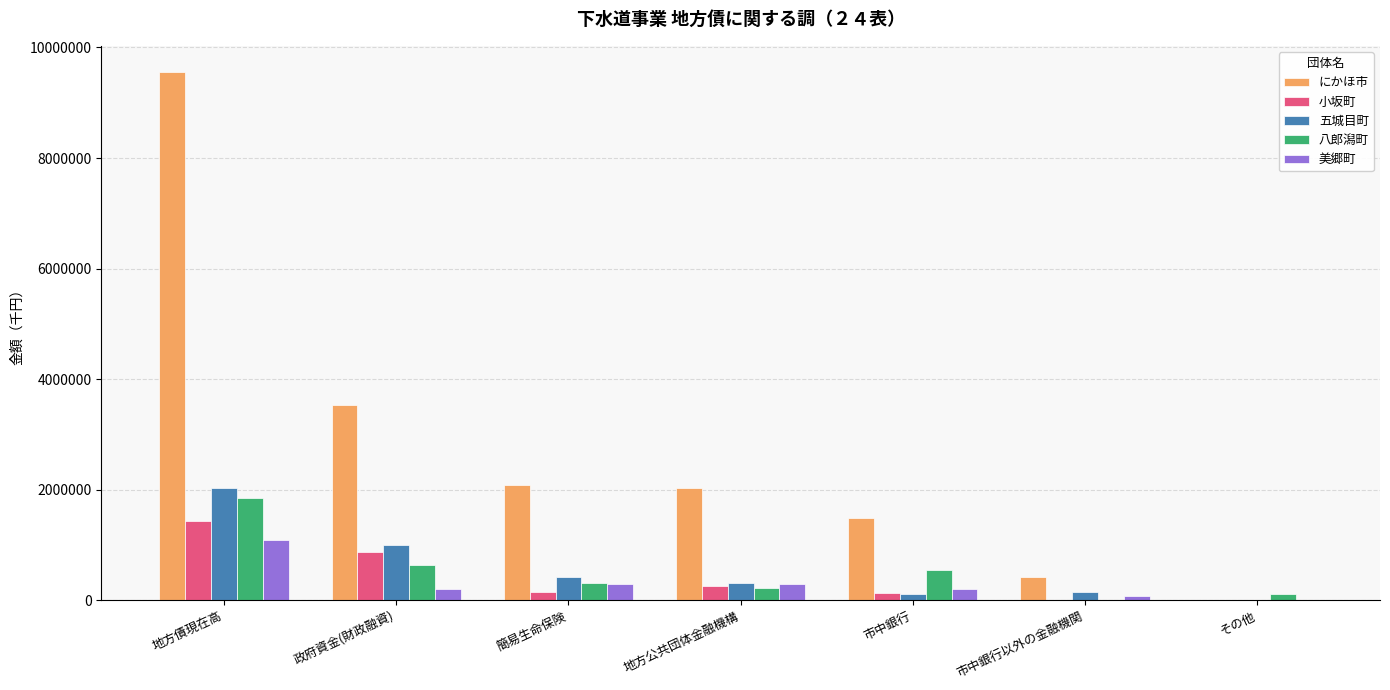

What is the sum of all 美郷町 values?

2168748